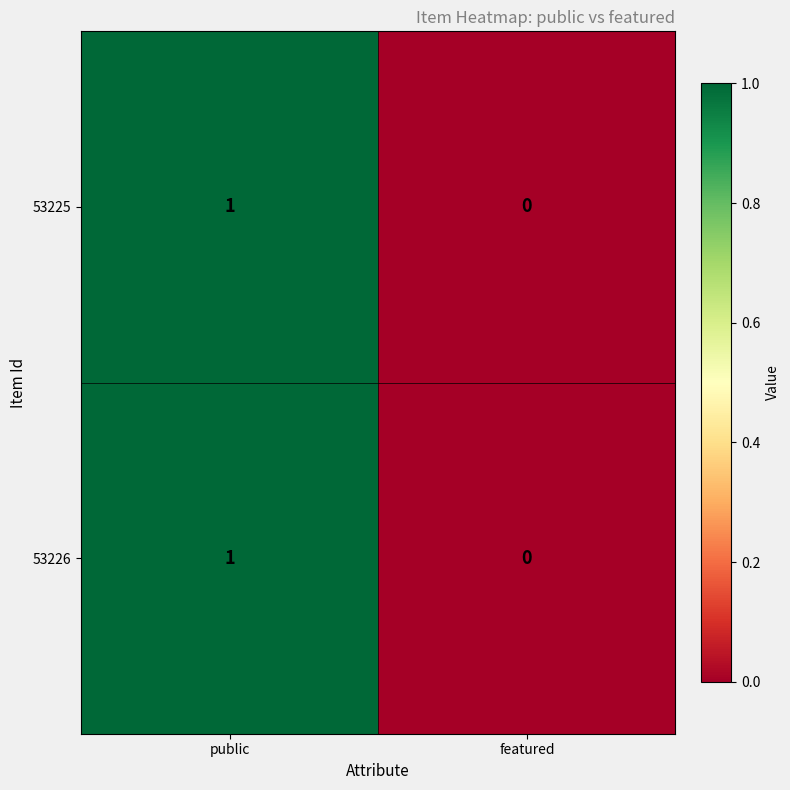

Where is 53225 nearest to the value 0?

featured